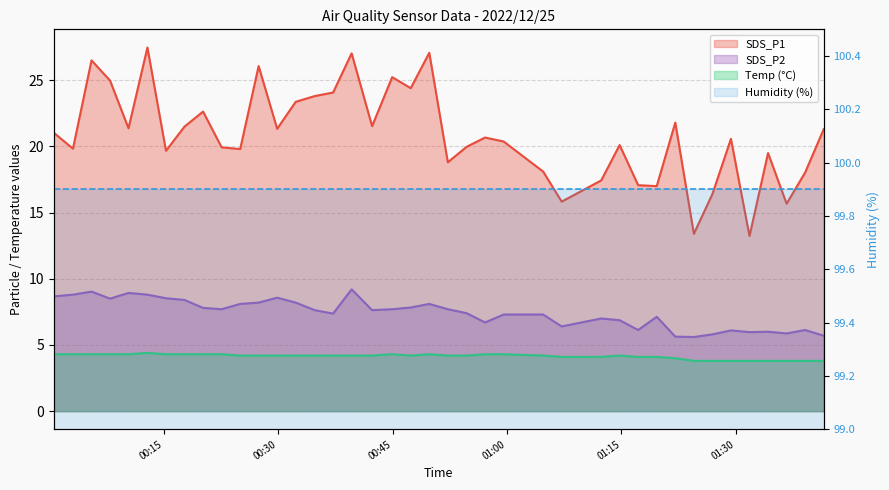

How many data points in SDS_P2 are above 7?

26